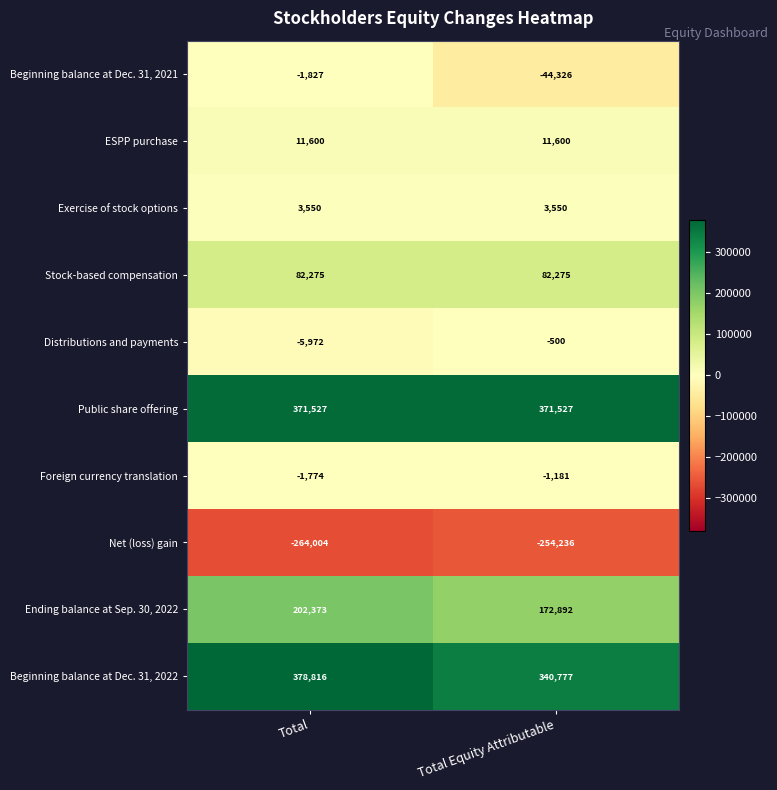

What is the maximum value shown in the chart?

378816